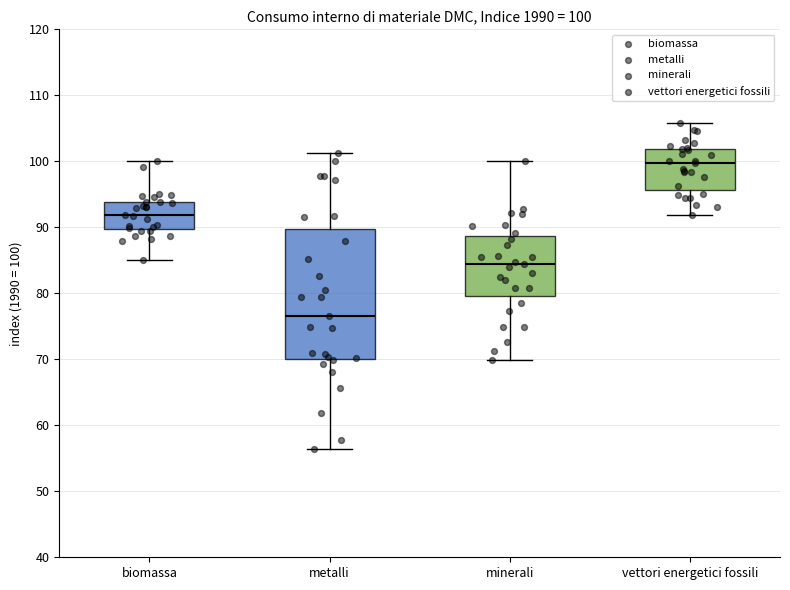

Comparing the boxes themselves (not the whiskers), which one is the tallest?

metalli